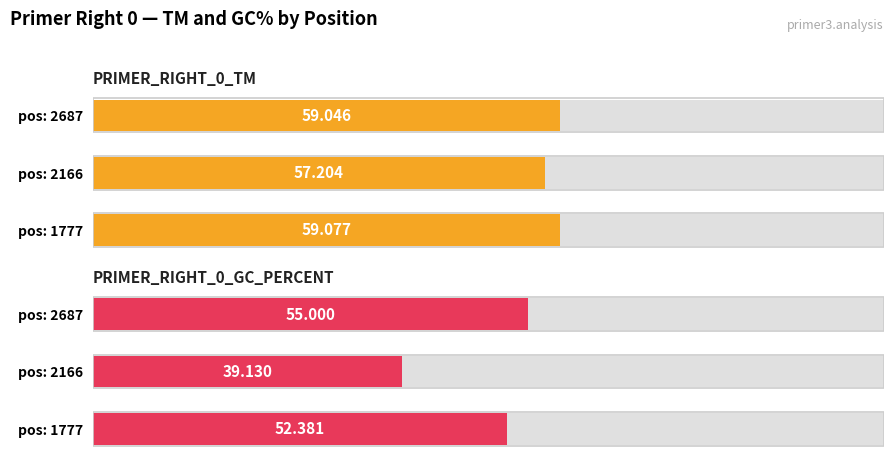

Rank the series at pos: 2166 from highest to lowest value.

PRIMER_RIGHT_0_TM, PRIMER_RIGHT_0_GC_PERCENT